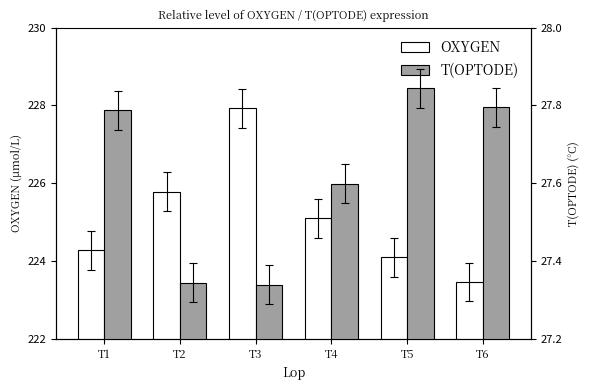

Is it true that T(OPTODE) equals 27.3 at T3?

True